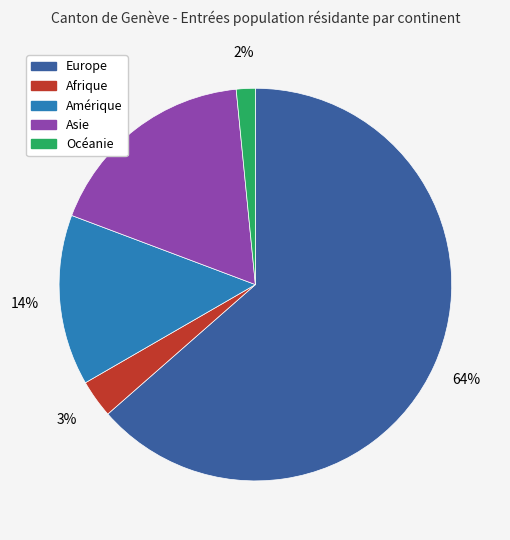

Between Océanie and Amérique, which is larger?

Amérique